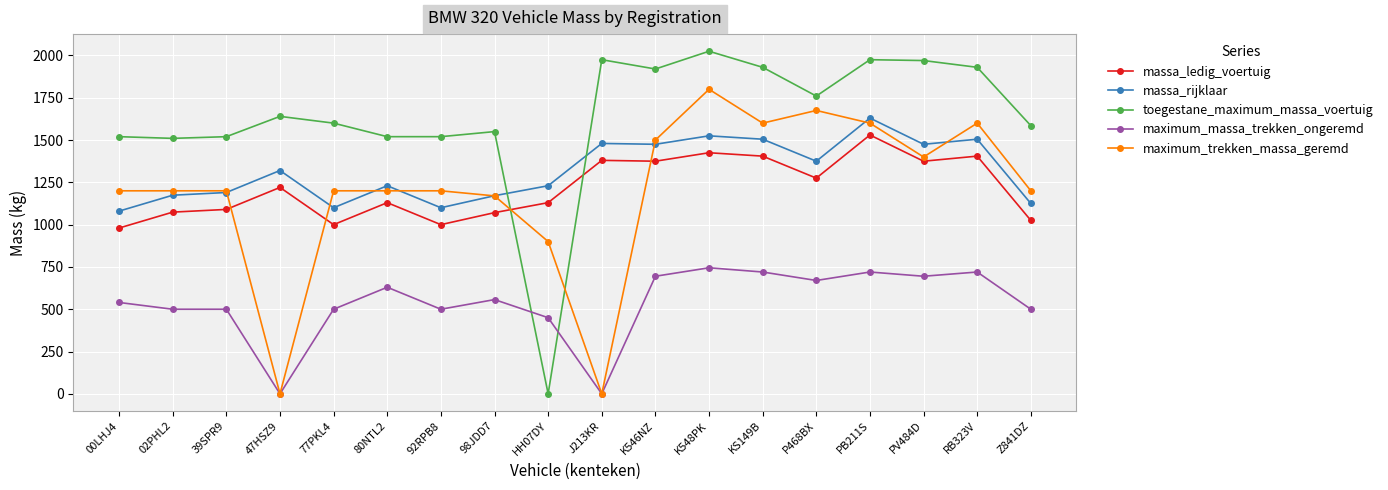

What is the total value across all series at HH07DY?

3710